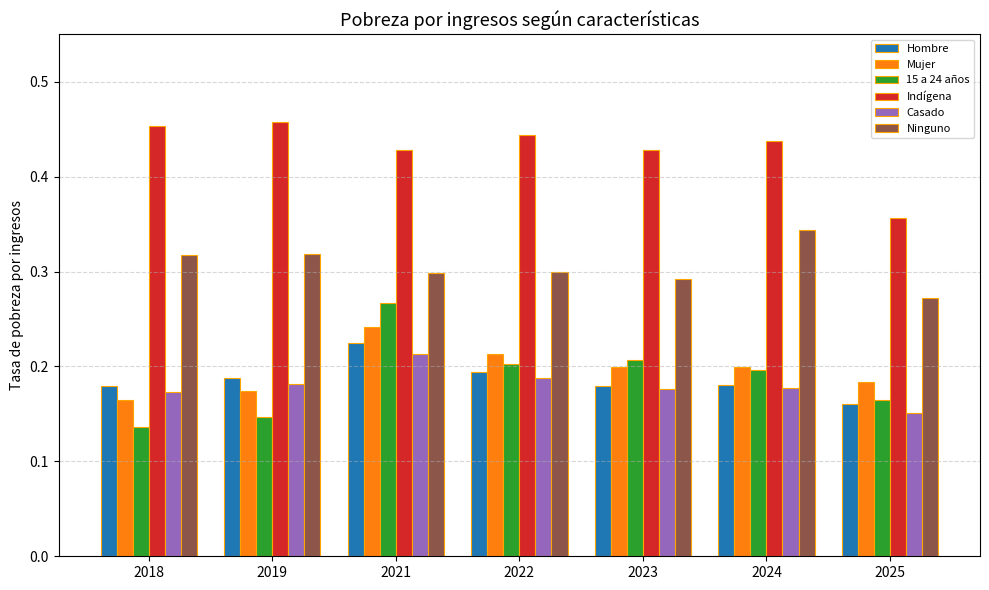

The Mujer series shows 0.2 at 2022. True or false?

True